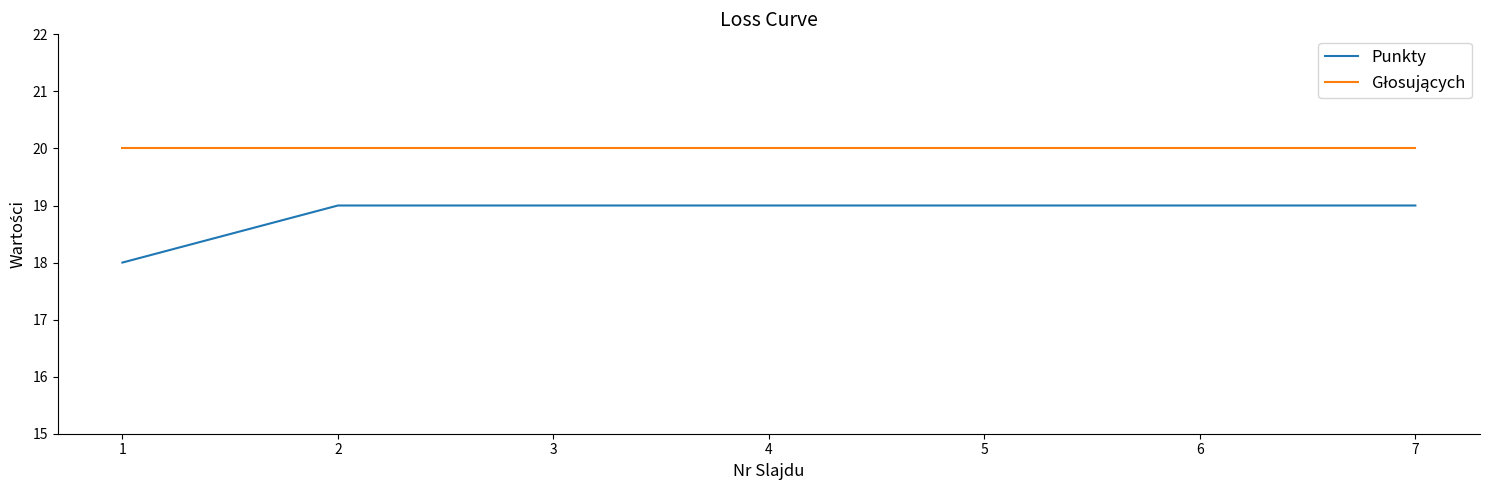

True or false: Punkty has a value of 26 at 5.

False